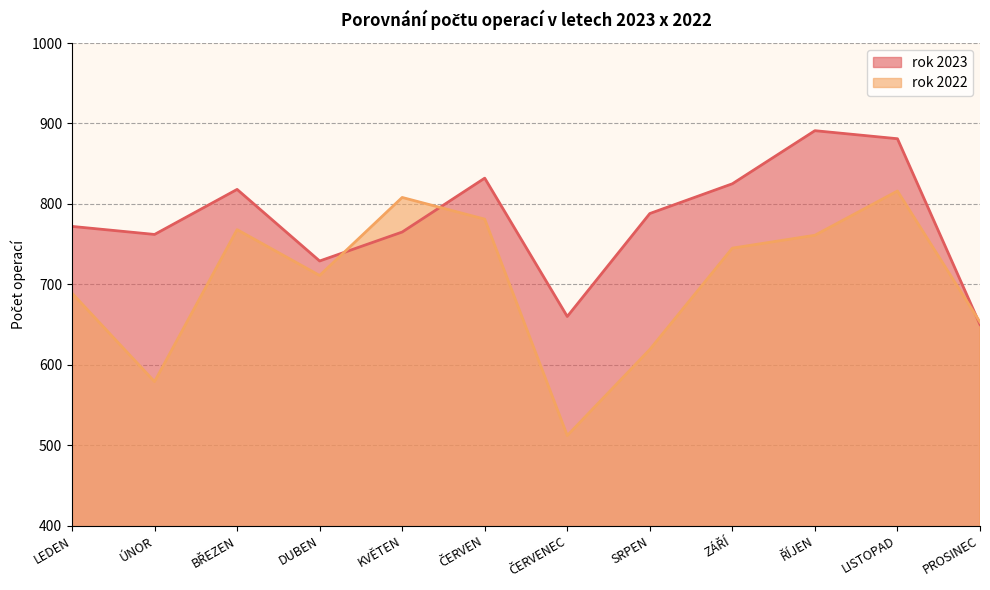

How many values in the rok 2022 series exceed 745?

5